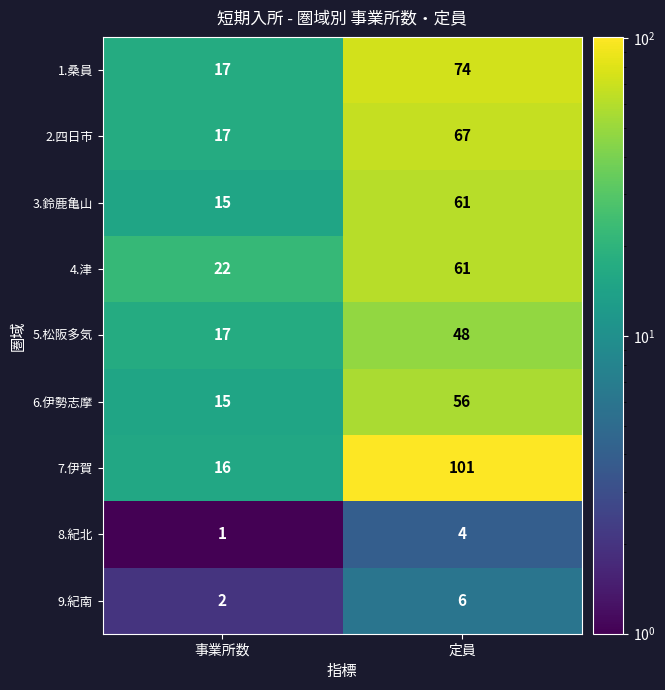

Read the 4.津 value at 定員, to the nearest 5.

60